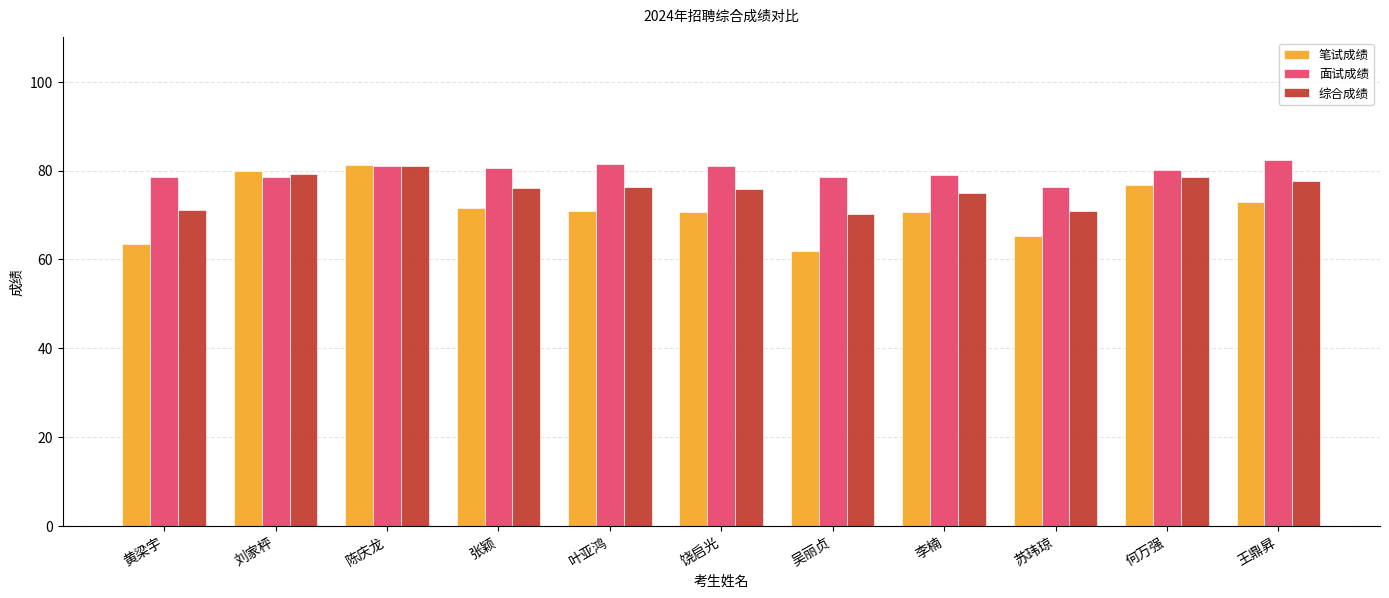

The 面试成绩 series shows 78.5 at 吴丽贞. True or false?

True